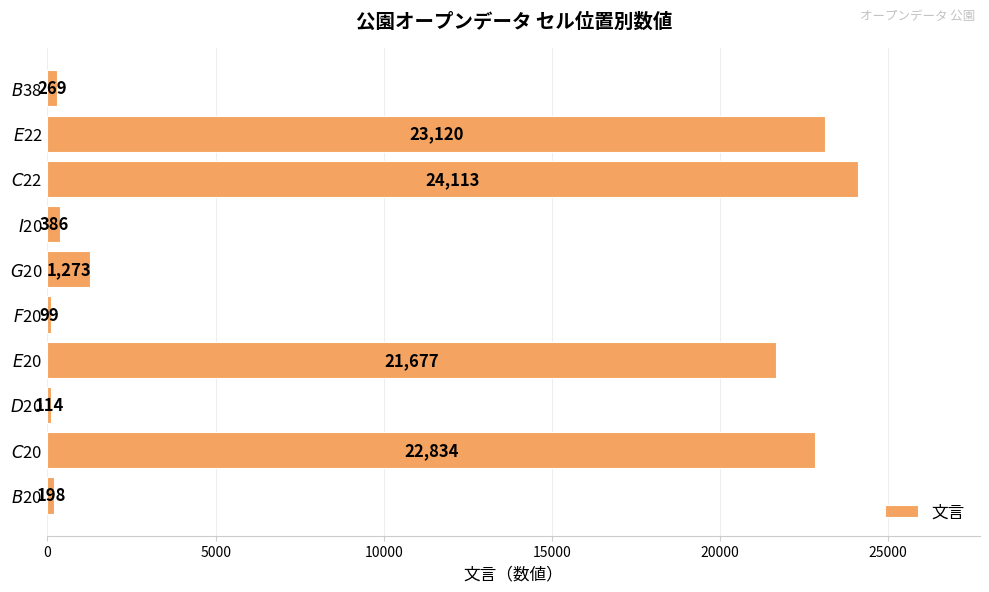

What is the maximum value shown in the chart?

24113